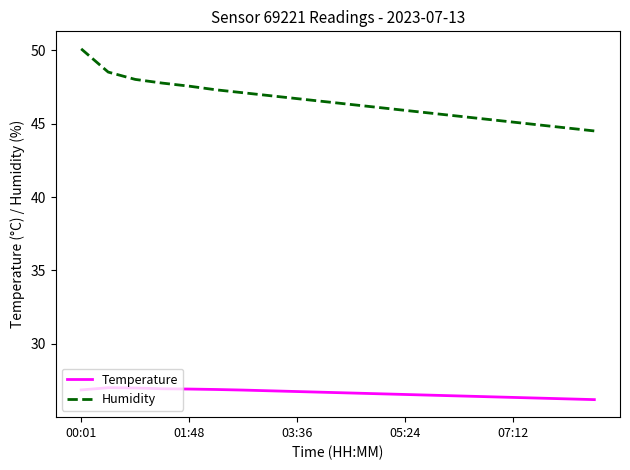

Which series has the widest spread of values?

Humidity